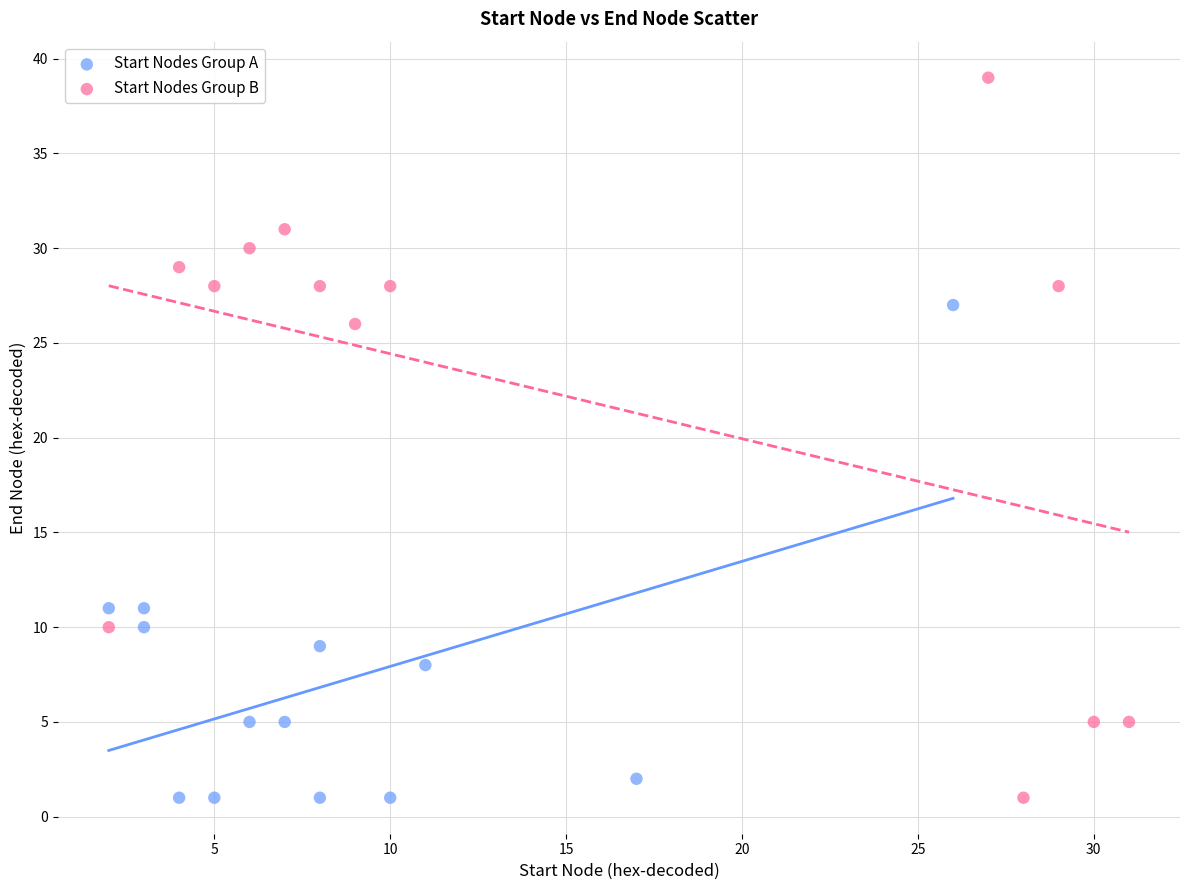

Which series contains the highest Y value?

Start Nodes Group B